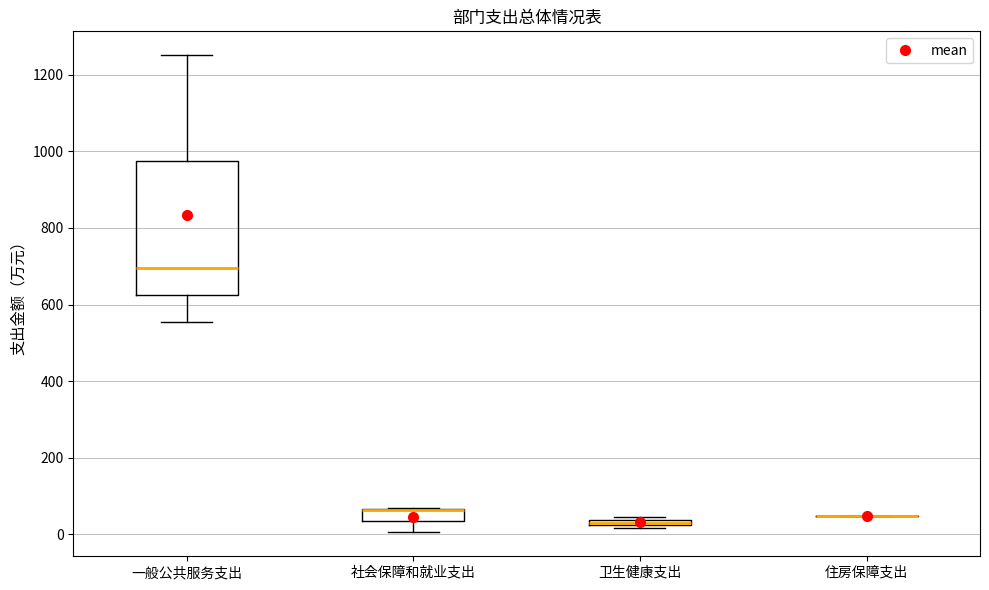

Where is the lower edge of the box for 卫生健康支出 on the y-axis? The values are not printed on the chart, so give them approximately, as read against the axis.

20